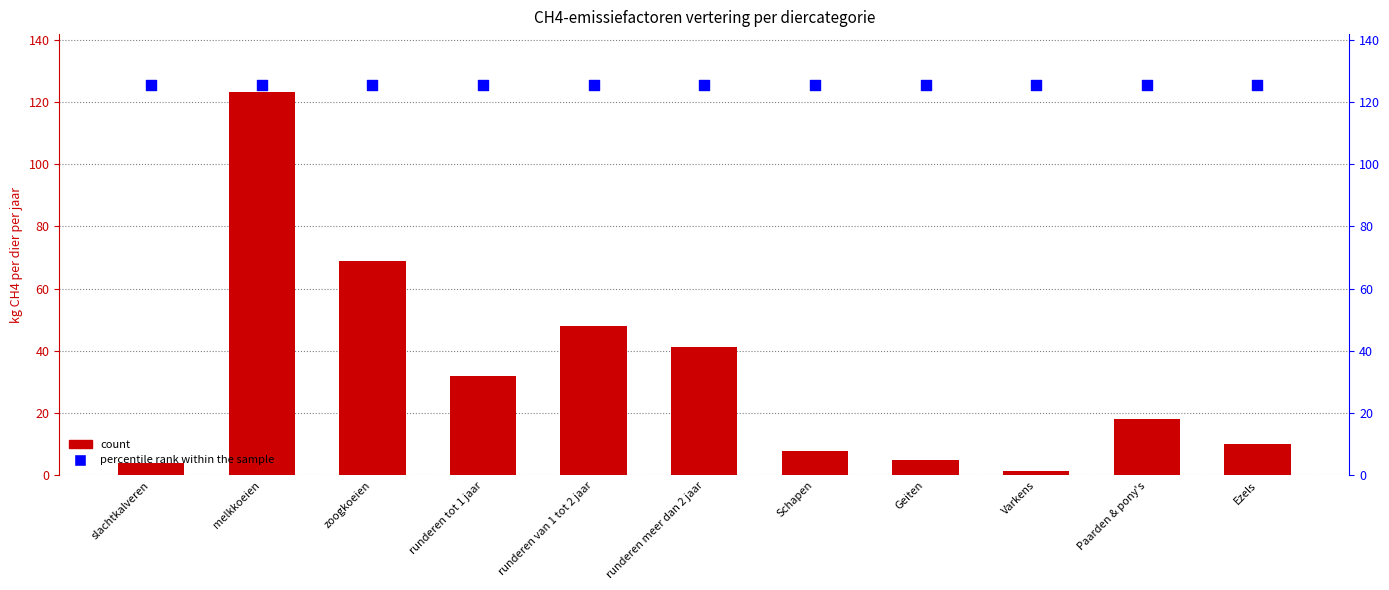

Is the value of percentile rank within the sample at runderen van 1 tot 2 jaar greater than the value of kg CH4 per dier per jaar (vertering) at Varkens?

Yes